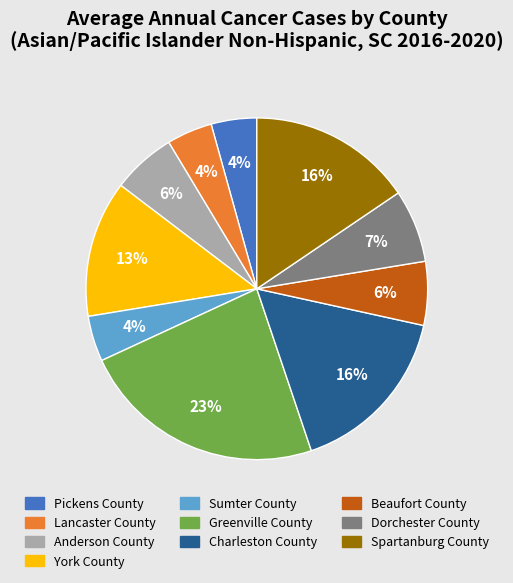

Is it true that Anderson County is 6% of the pie?

True